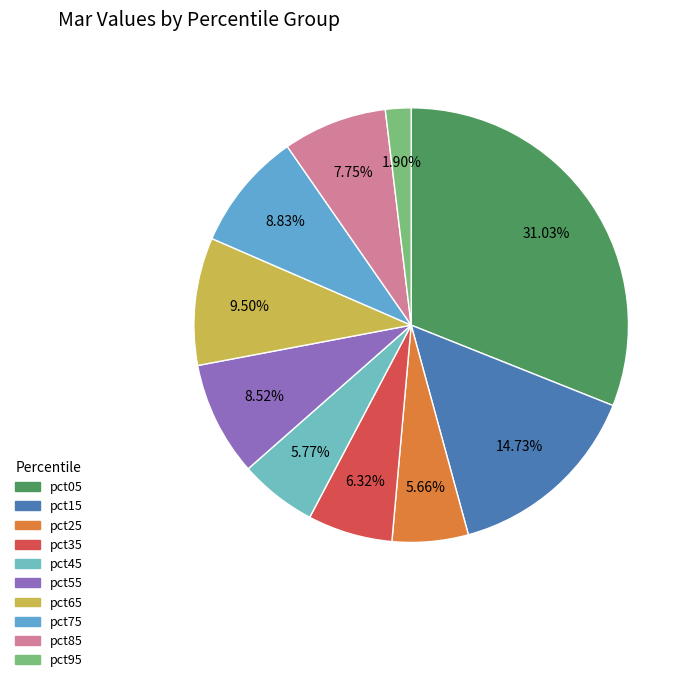

Is the sum of pct85 and pct35 greater than half?

No